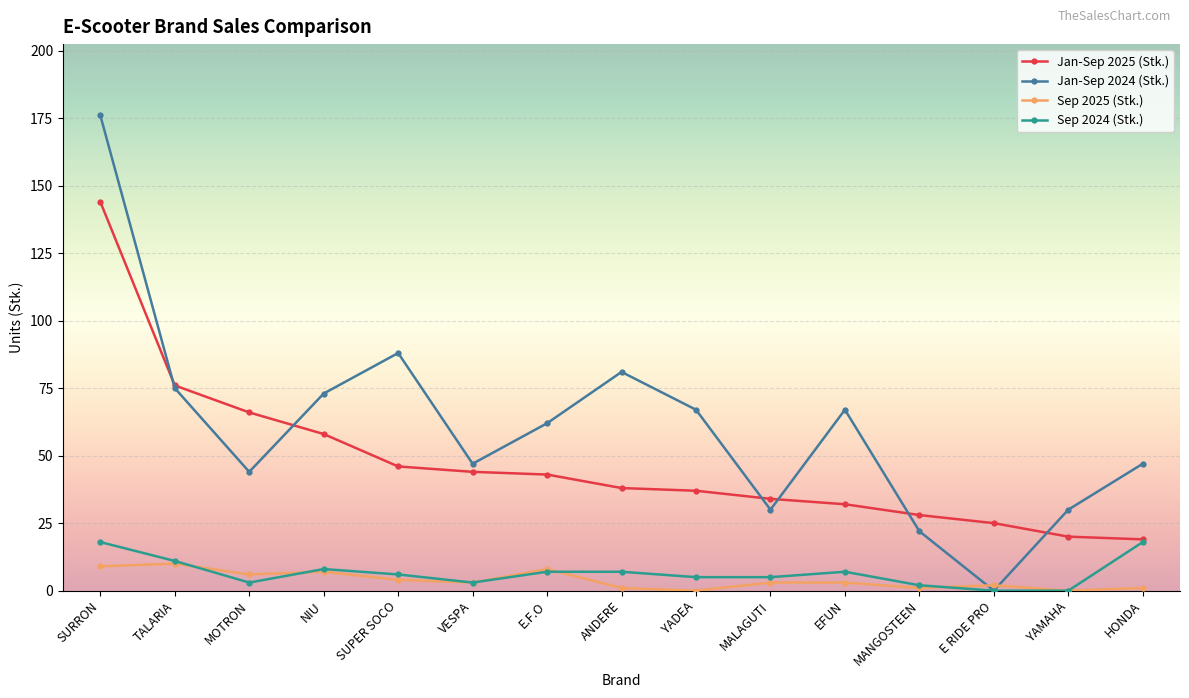

Reading right to left, transcribe all the data shown in this chart.

Jan-Sep 2025 (Stk.): 19	20	25	28	32	34	37	38	43	44	46	58	66	76	144
Jan-Sep 2024 (Stk.): 47	30	0	22	67	30	67	81	62	47	88	73	44	75	176
Sep 2025 (Stk.): 1	0	2	1	3	3	0	1	8	3	4	7	6	10	9
Sep 2024 (Stk.): 18	0	0	2	7	5	5	7	7	3	6	8	3	11	18